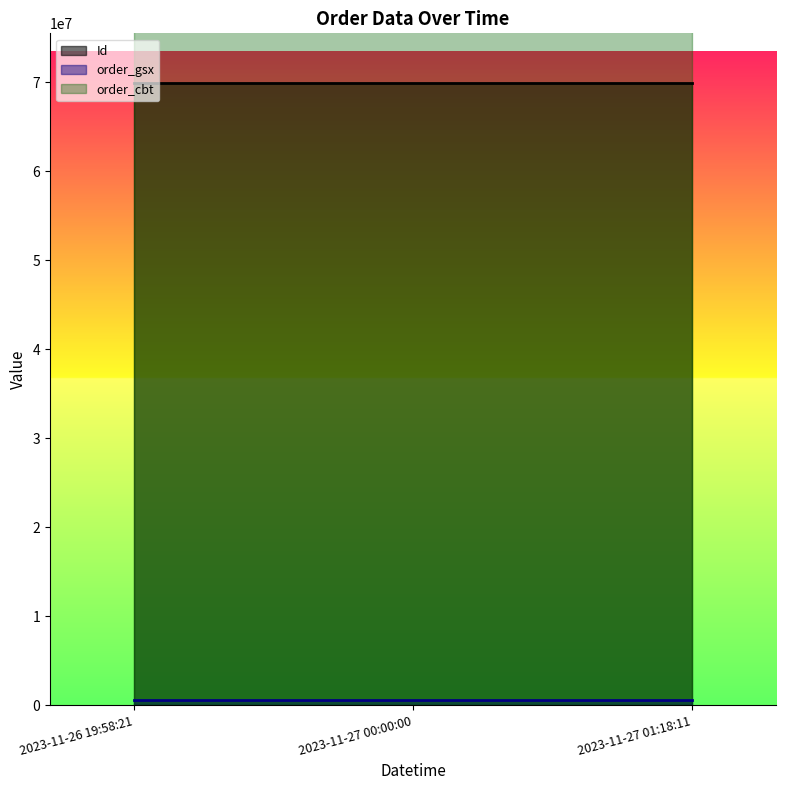

At 2023-11-27 01:18:11, list the series in order from smallest to largest.

order_gsx, Id, order_cbt